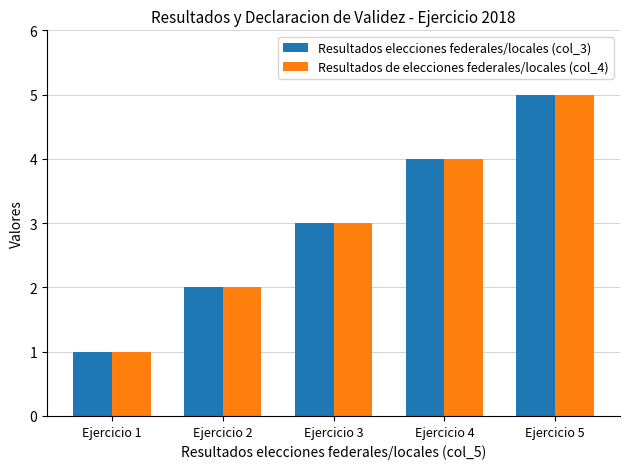

The value of Resultados de elecciones federales/locales (col_4) at Ejercicio 4 is 4. True or false?

True